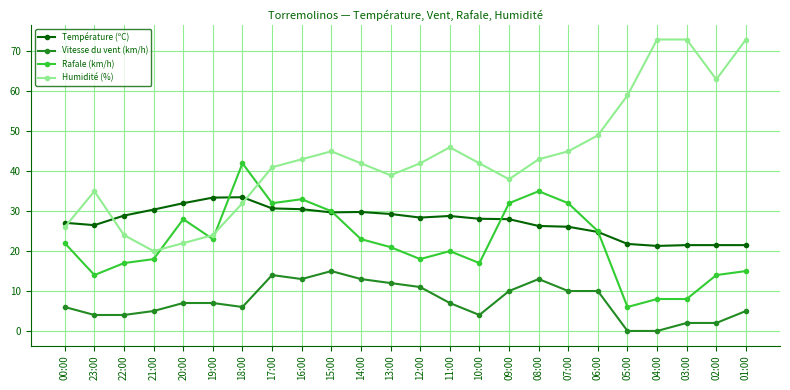

What is the maximum value shown in the chart?

73.0